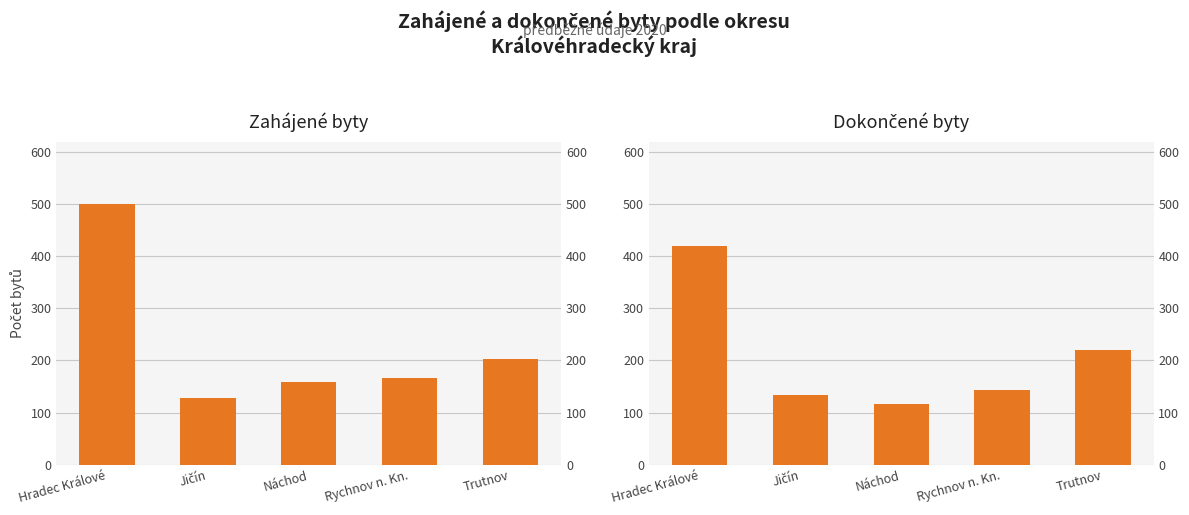

How many data points does each series have?

5